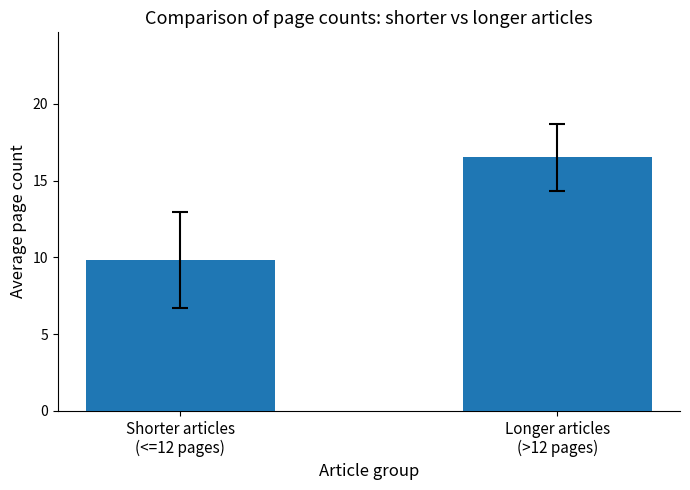

Between Shorter articles
(<=12 pages) and Longer articles
(>12 pages), which is larger?

Longer articles
(>12 pages)